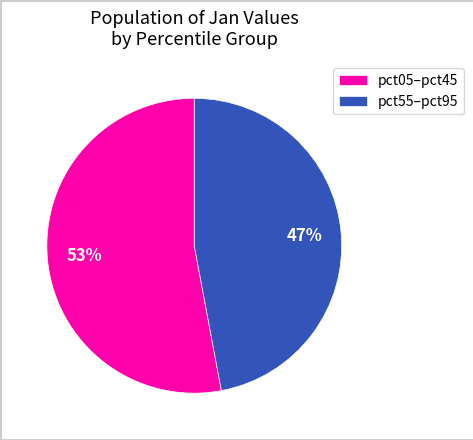

To the nearest percent, what portion does pct55–pct95 represent?

47%